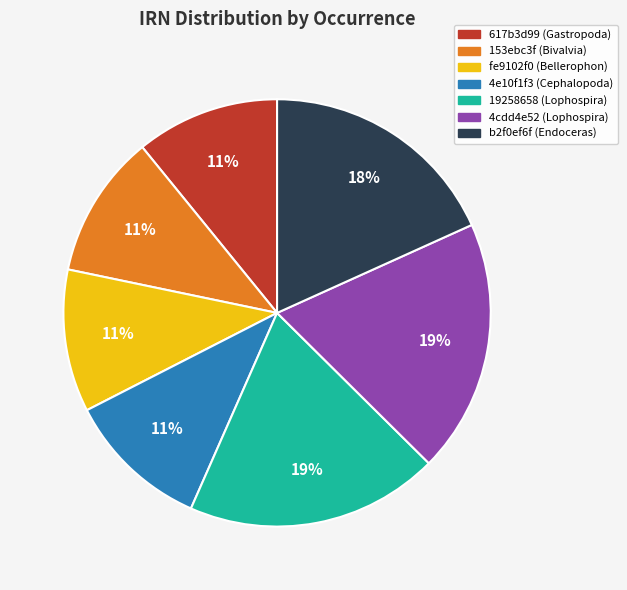

Approximately how many times larger is the value at 617b3d99 (Gastropoda) compared to b2f0ef6f (Endoceras)?

0.6